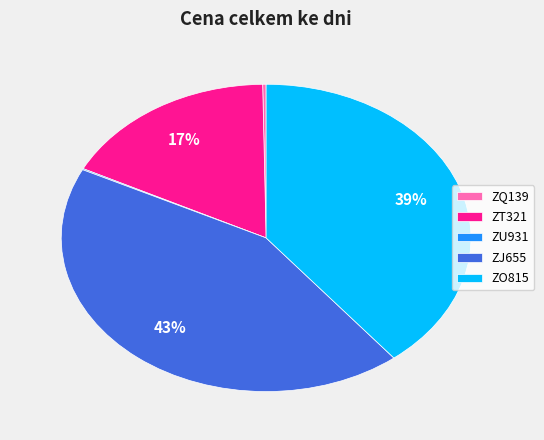

What percentage is the ZT321 slice, to the nearest percent?

17%